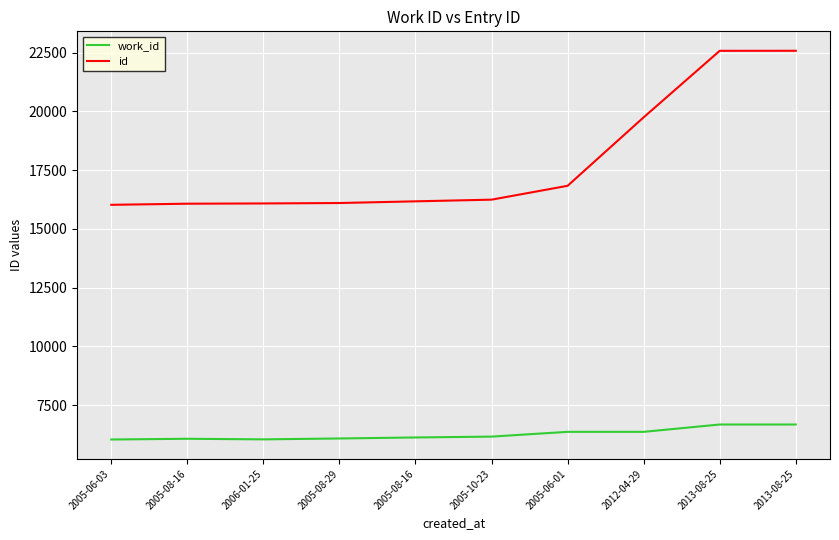

Which series has the largest total across all categories?

id